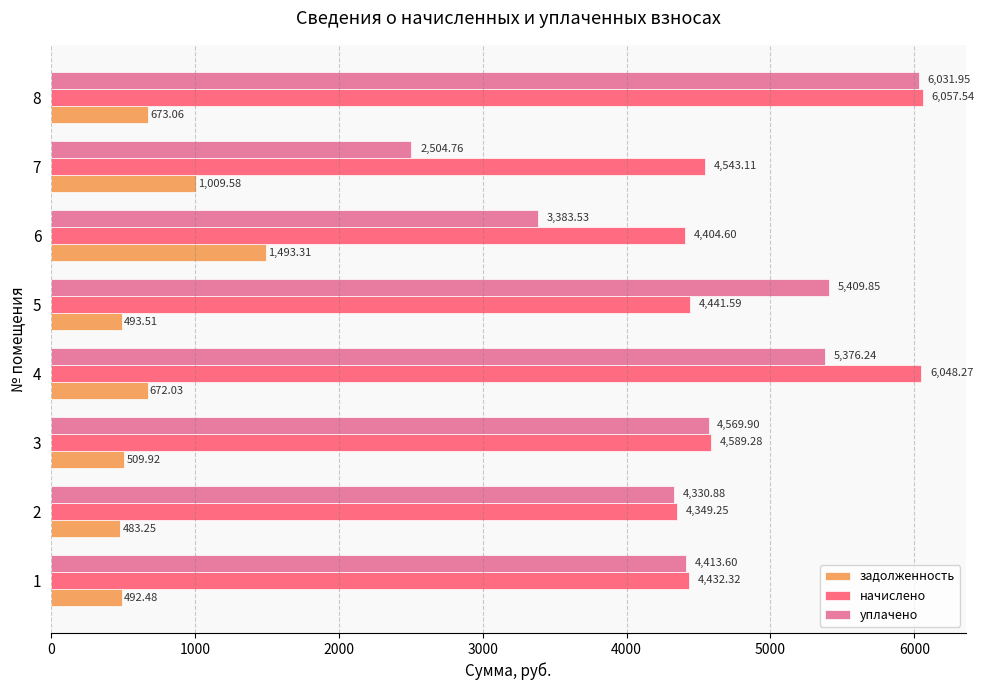

Which series changed the most between 5 and 6?

уплачено